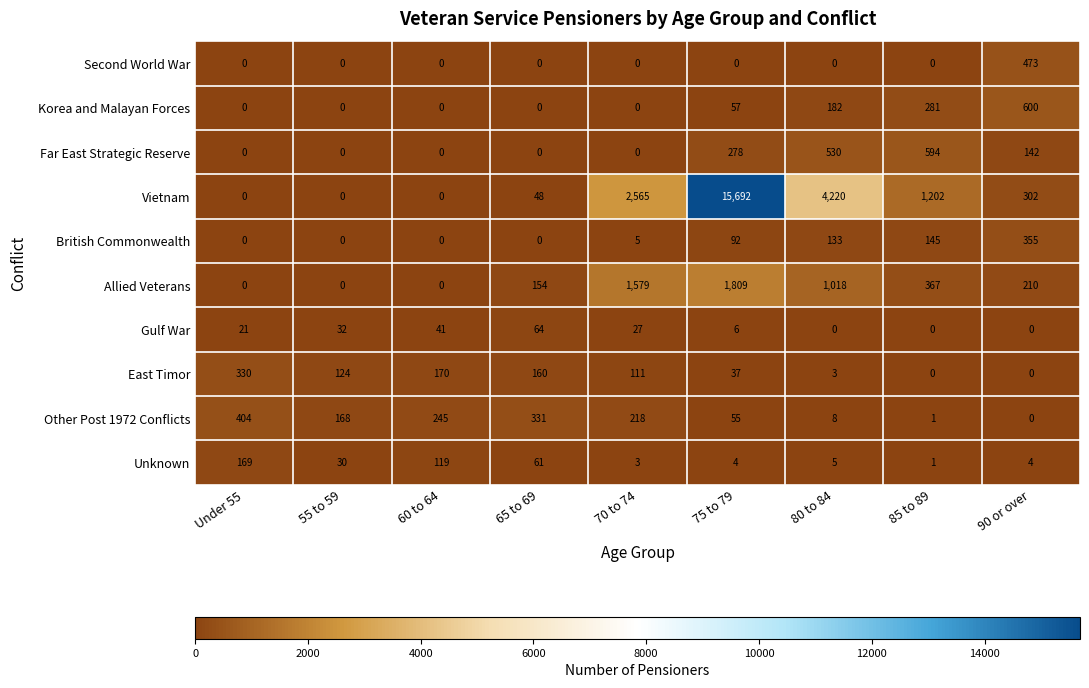

At 75 to 79, list the series in order from smallest to largest.

Second World War, Unknown, Gulf War, East Timor, Other Post 1972 Conflicts, Korea and Malayan Forces, British Commonwealth, Far East Strategic Reserve, Allied Veterans, Vietnam